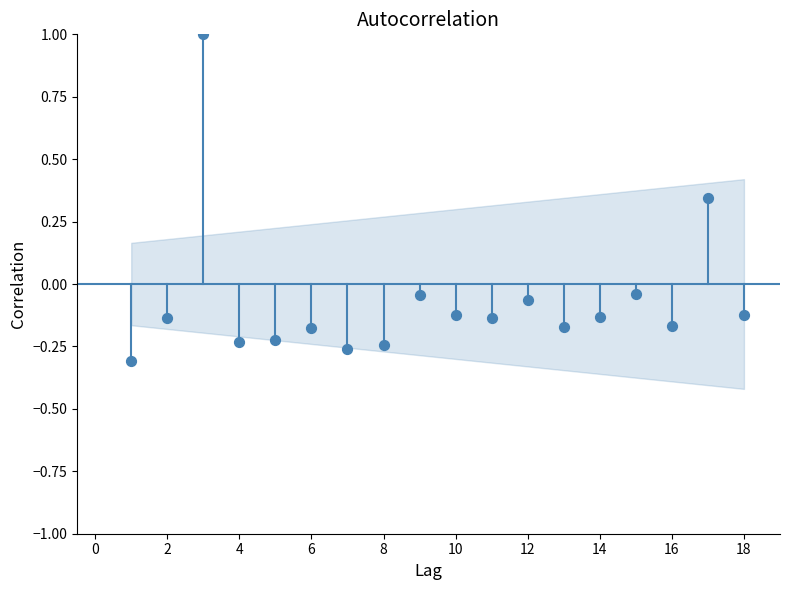

What is the range of X values (max minus min)?

17.0